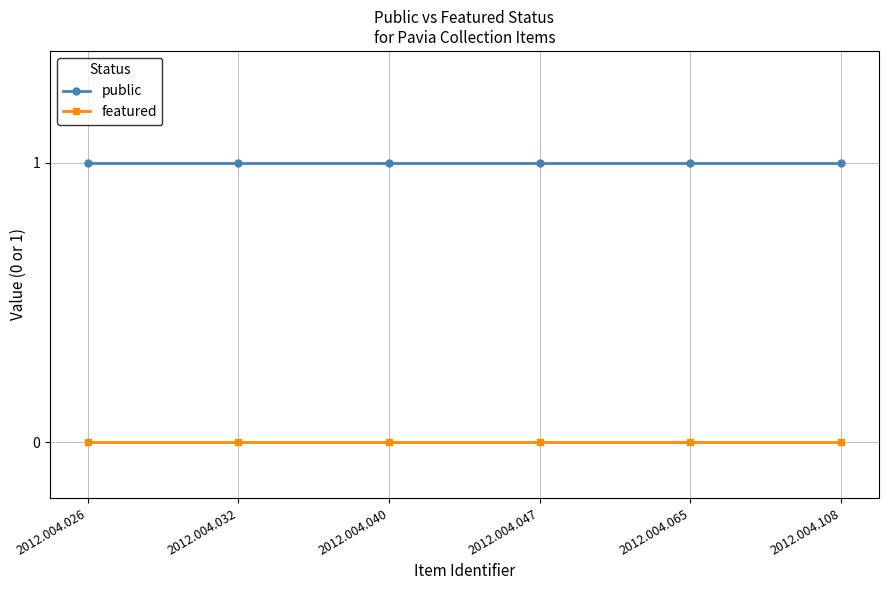

Reading left to right, list all the values displayed in this chart.

public: 1	1	1	1	1	1
featured: 0	0	0	0	0	0